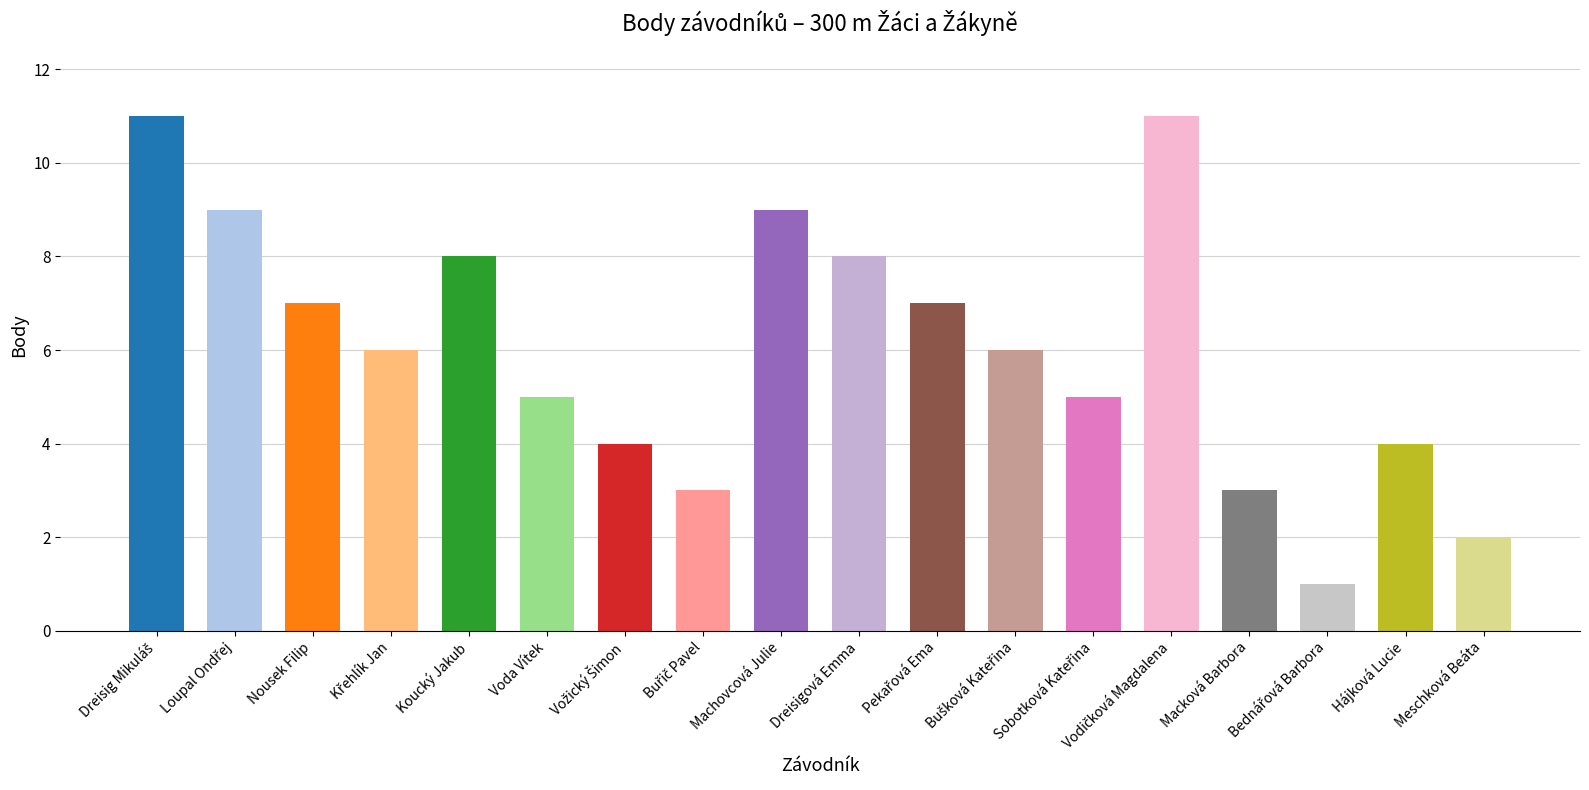

How many data points are above 6?

8